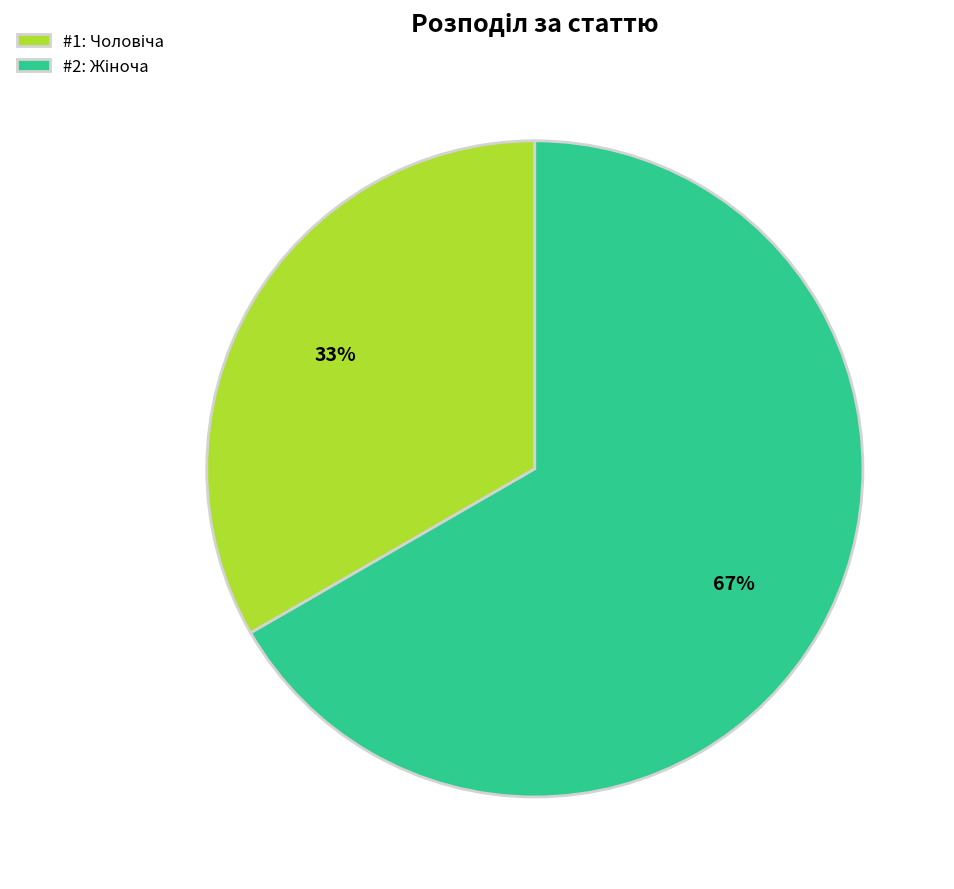

To the nearest percent, what is the average slice percentage?

50%